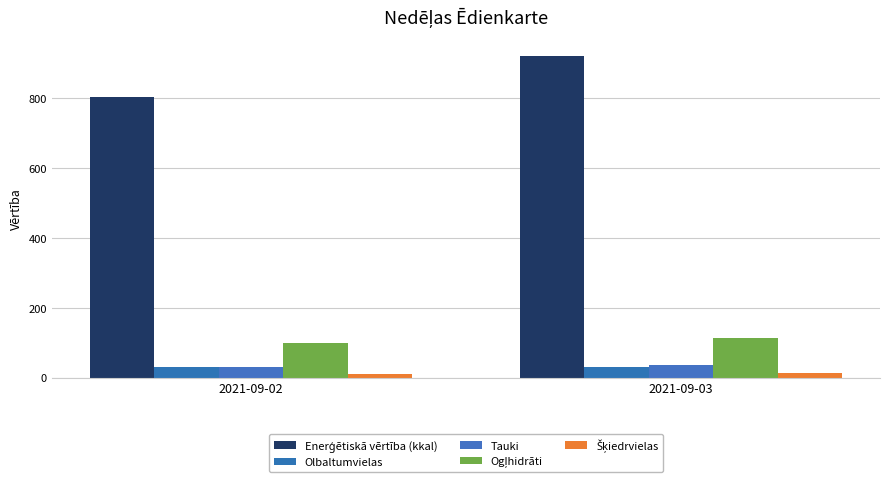

Reading left to right, transcribe all the data shown in this chart.

Enerģētiskā vērtība (kkal): 2021-09-02=803.6	2021-09-03=920.5
Olbaltumvielas: 2021-09-02=30.3	2021-09-03=31.6
Tauki: 2021-09-02=29.6	2021-09-03=37.0
Ogļhidrāti: 2021-09-02=99.8	2021-09-03=113.0
Šķiedrvielas: 2021-09-02=11.5	2021-09-03=11.8